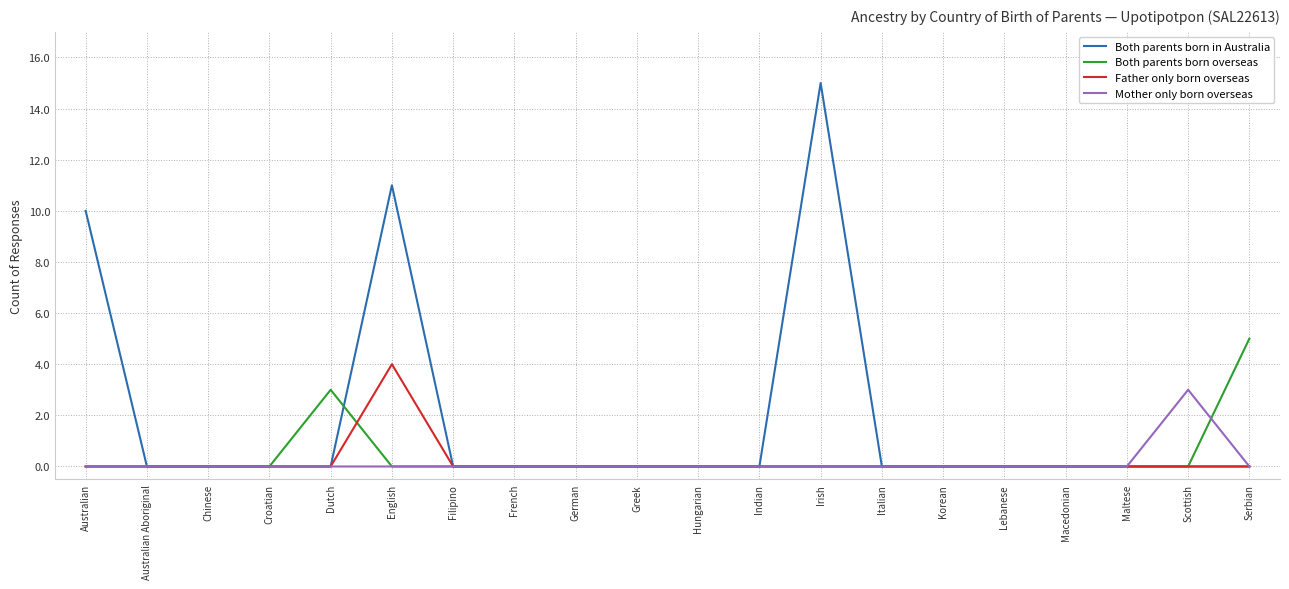

Reading left to right, extract all data points from this chart.

Both parents born in Australia: Australian=10	Australian Aboriginal=0	Chinese=0	Croatian=0	Dutch=0	English=11	Filipino=0	French=0	German=0	Greek=0	Hungarian=0	Indian=0	Irish=15	Italian=0	Korean=0	Lebanese=0	Macedonian=0	Maltese=0	Scottish=0	Serbian=0
Both parents born overseas: Australian=0	Australian Aboriginal=0	Chinese=0	Croatian=0	Dutch=3	English=0	Filipino=0	French=0	German=0	Greek=0	Hungarian=0	Indian=0	Irish=0	Italian=0	Korean=0	Lebanese=0	Macedonian=0	Maltese=0	Scottish=0	Serbian=5
Father only born overseas: Australian=0	Australian Aboriginal=0	Chinese=0	Croatian=0	Dutch=0	English=4	Filipino=0	French=0	German=0	Greek=0	Hungarian=0	Indian=0	Irish=0	Italian=0	Korean=0	Lebanese=0	Macedonian=0	Maltese=0	Scottish=0	Serbian=0
Mother only born overseas: Australian=0	Australian Aboriginal=0	Chinese=0	Croatian=0	Dutch=0	English=0	Filipino=0	French=0	German=0	Greek=0	Hungarian=0	Indian=0	Irish=0	Italian=0	Korean=0	Lebanese=0	Macedonian=0	Maltese=0	Scottish=3	Serbian=0